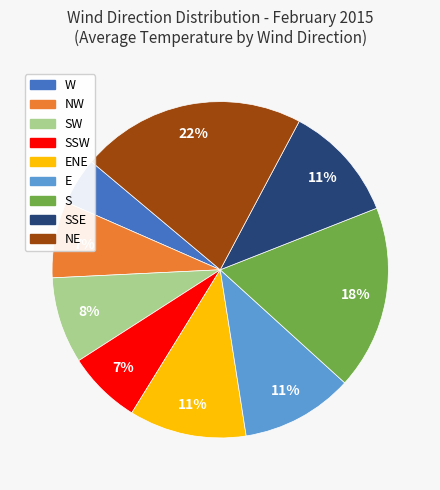

Is there a majority slice in this chart?

No